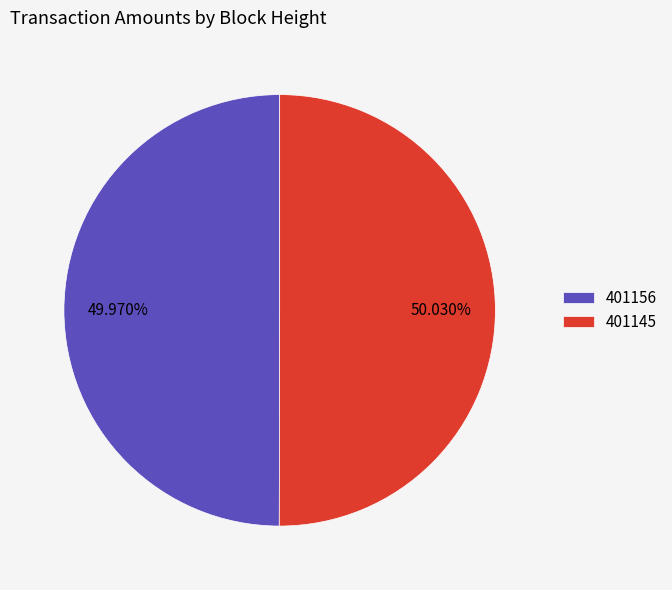

What is the total percentage of 401145 and 401156?

100.0%